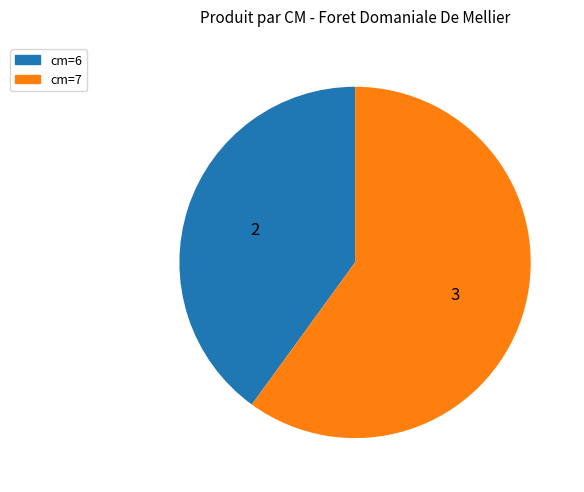

How many slices are in this pie chart?

2